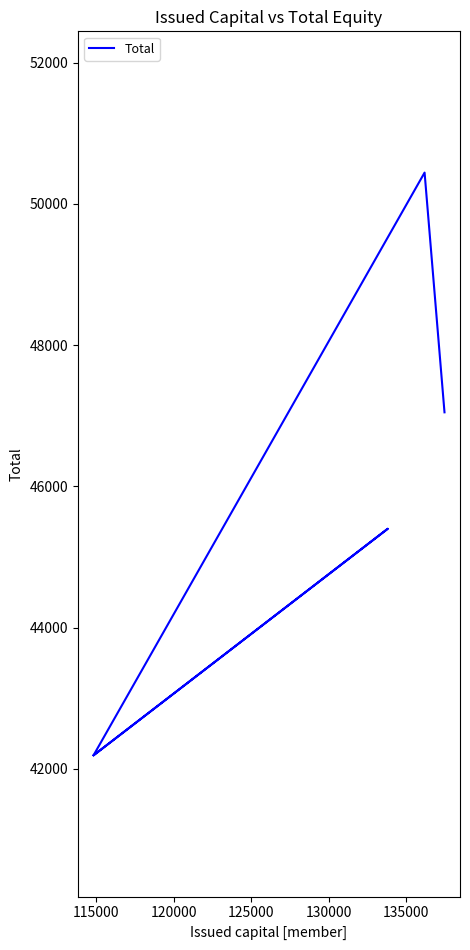

What is the minimum value shown in the chart?

42192